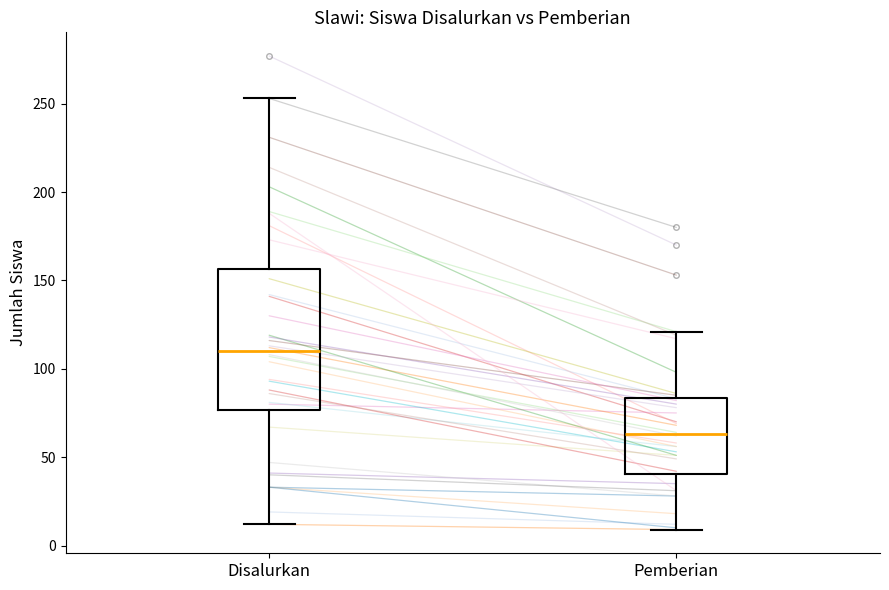

Which box is the tallest, from its lower edge to its upper edge?

Disalurkan